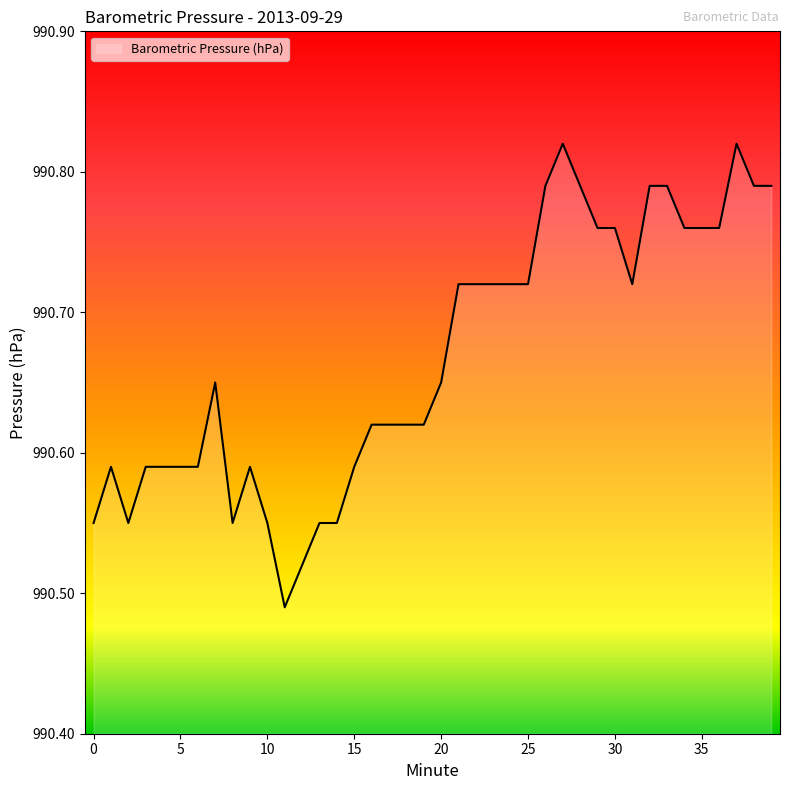

What is the difference between the maximum and minimum values?

0.3